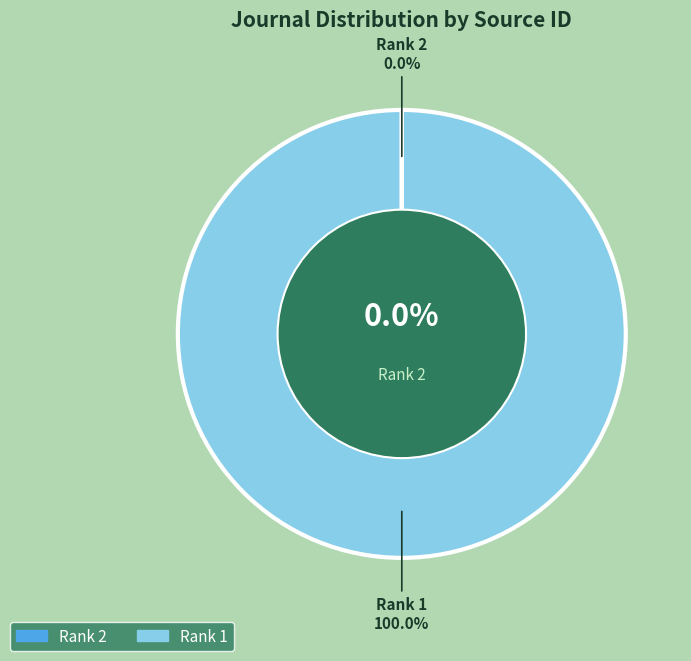

Is 2 the majority of the pie?

No